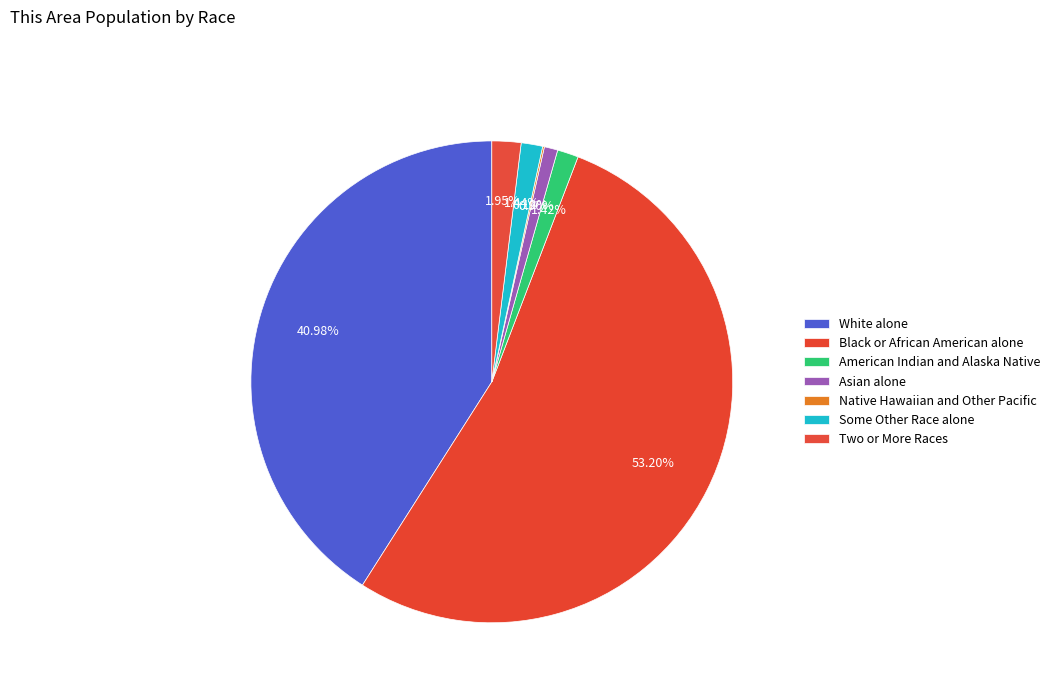

Do White alone and Black or African American alone together represent more than half of the pie?

Yes